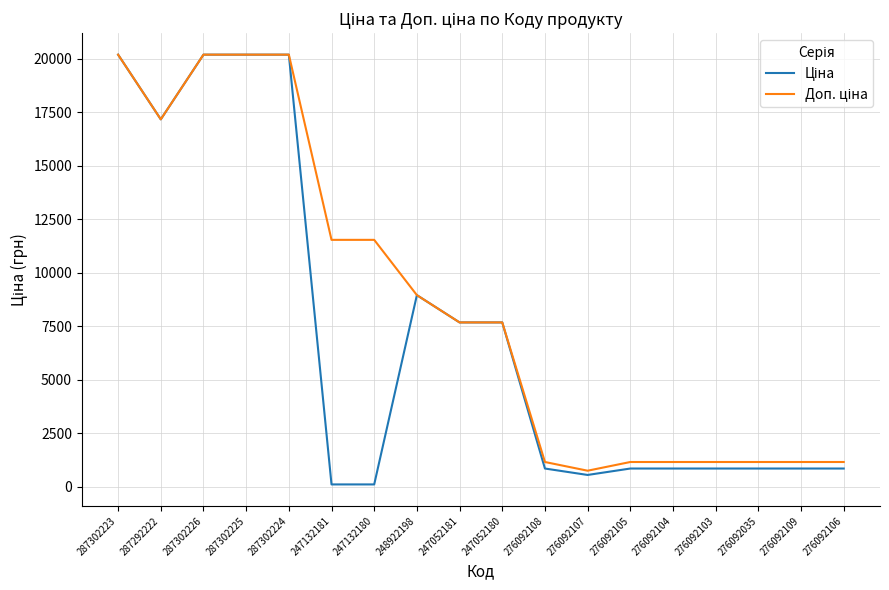

What is the total value across all series at 276092103?

2020.4